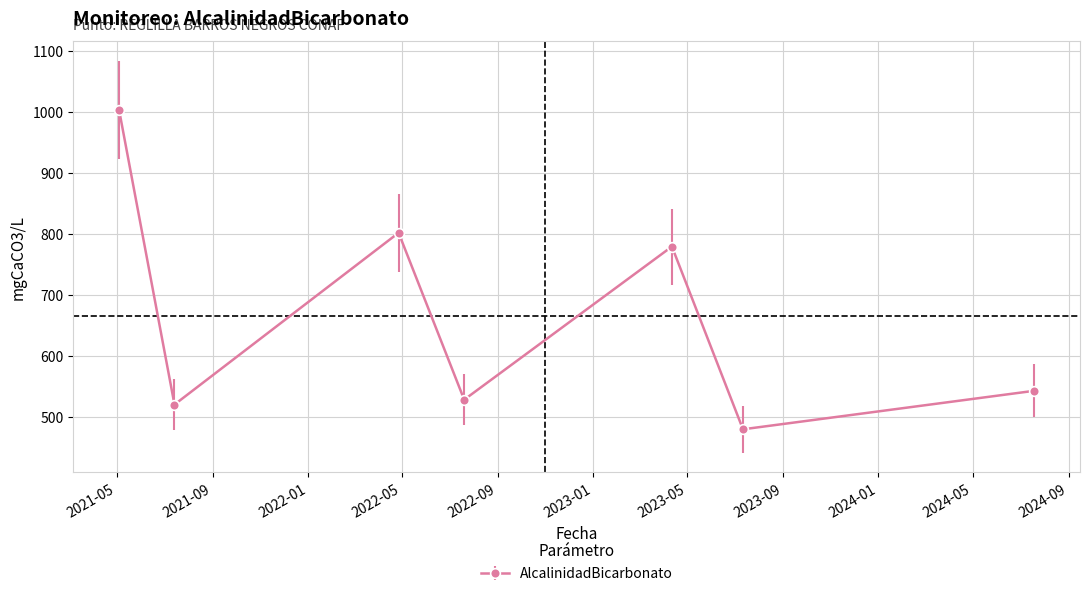

True or false: there are more than 1 points higher than both neighbors.

True